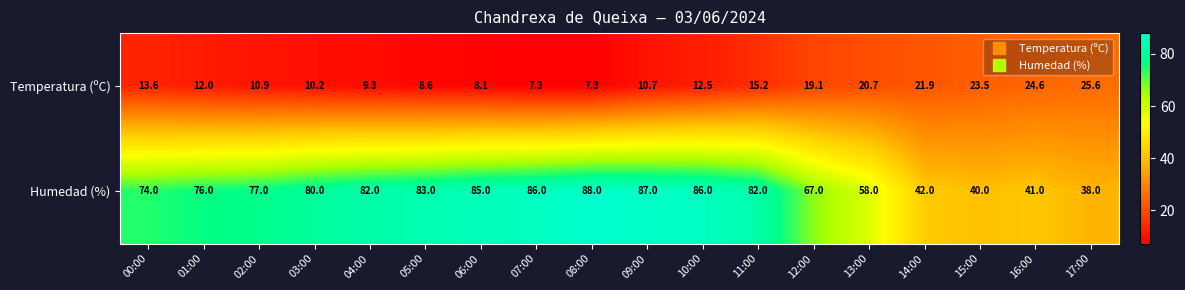

Is it true that Humedad (%) equals 23.5 at 13:00?

False